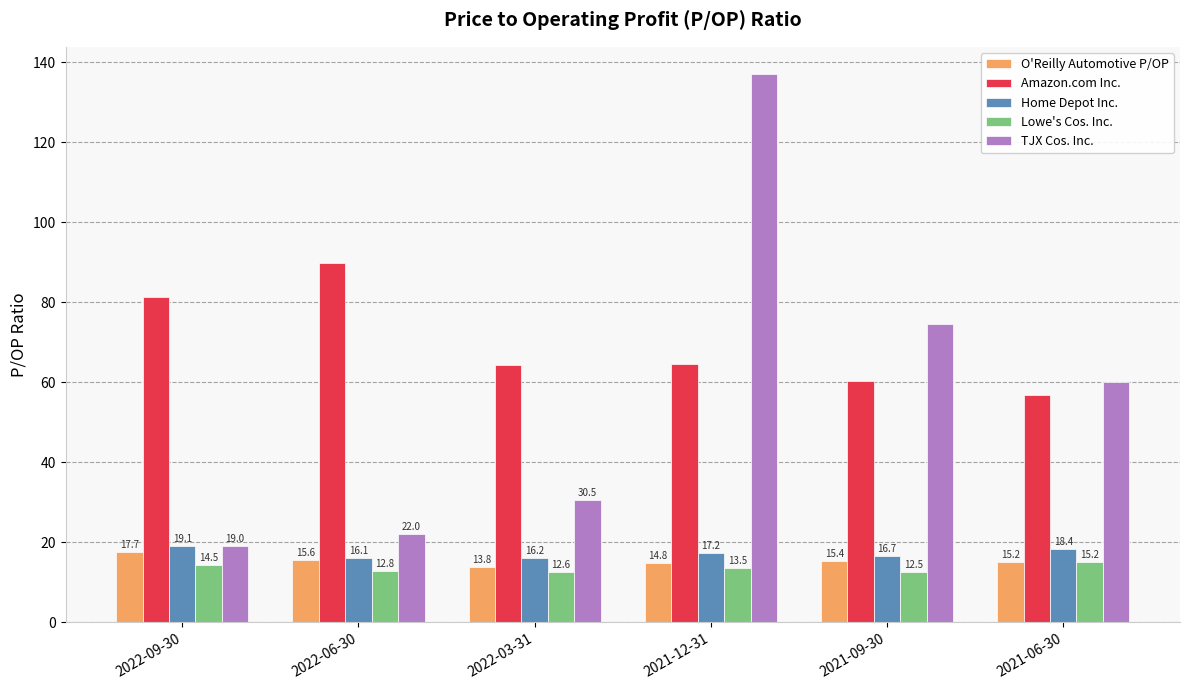

What is the label of the 5th bar from the left?

2021-09-30